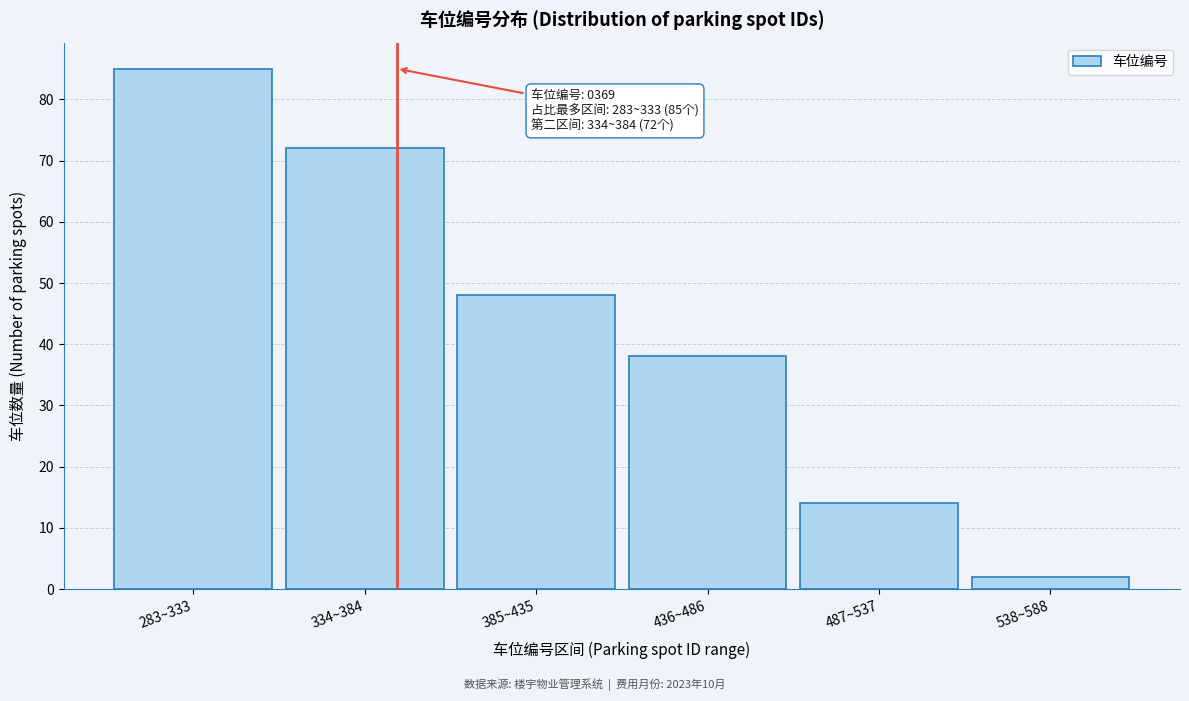

Reading left to right, what are all the values shown in this chart?

85	72	48	38	14	2